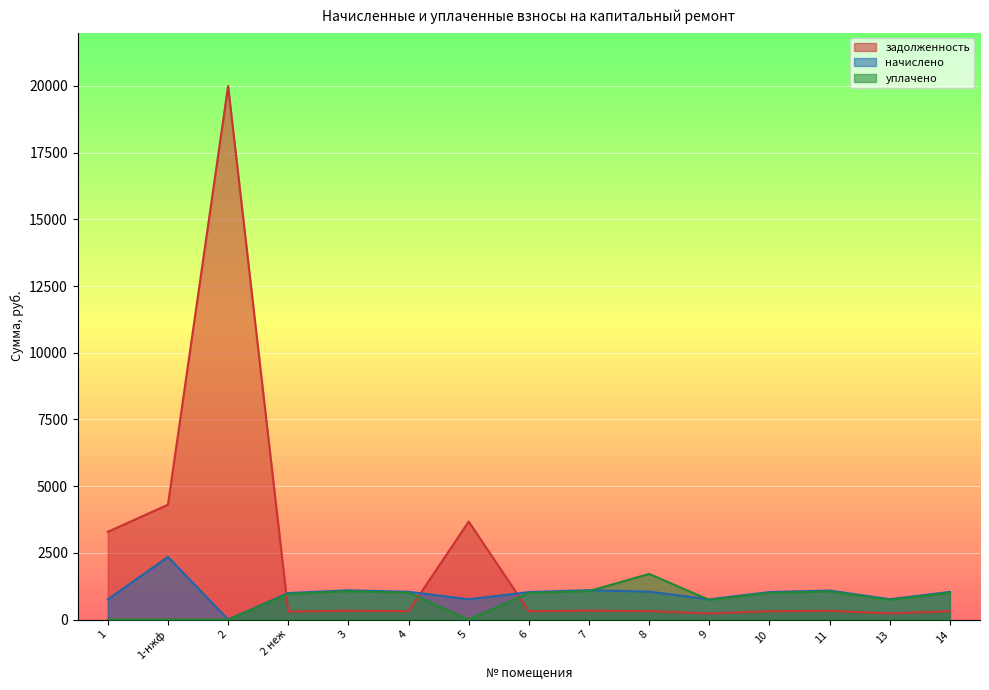

What is the difference between the задолженность values at 5 and 2 неж?

3373.0